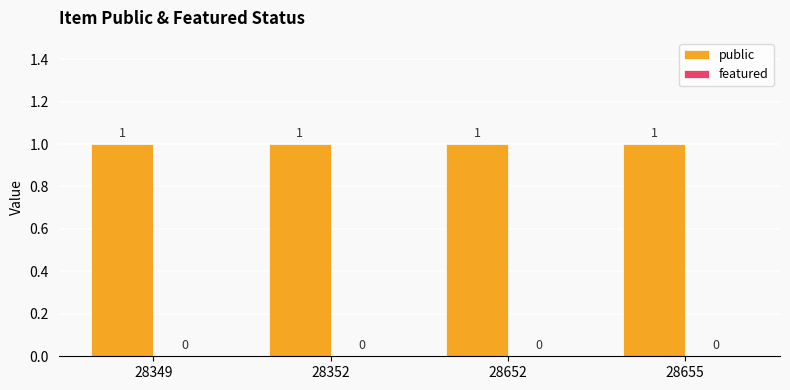

What is the approximate value of public at 28349?

1